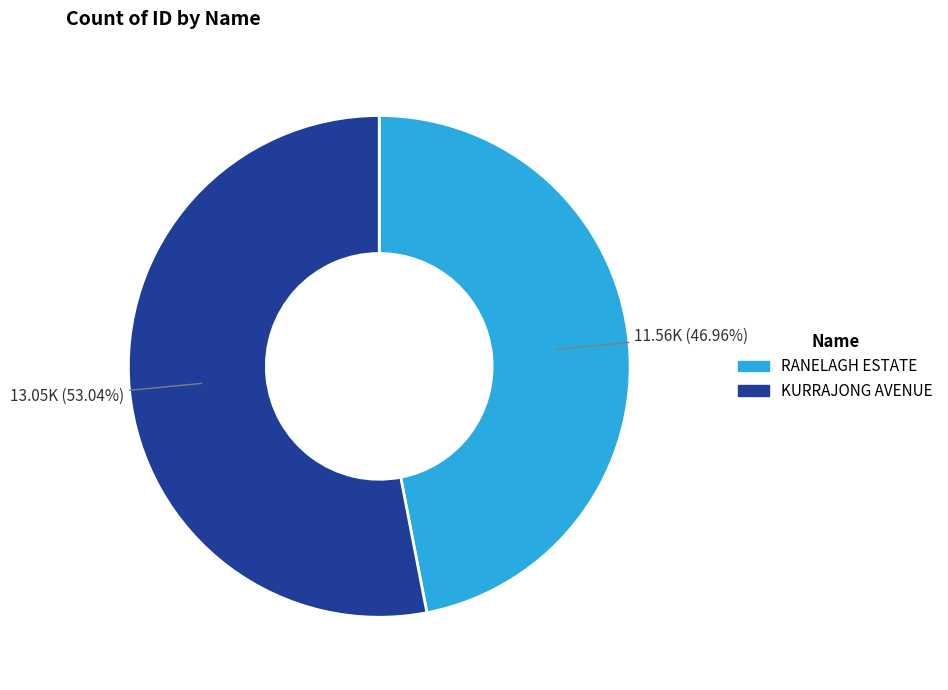

To the nearest percent, what is the average slice percentage?

50%